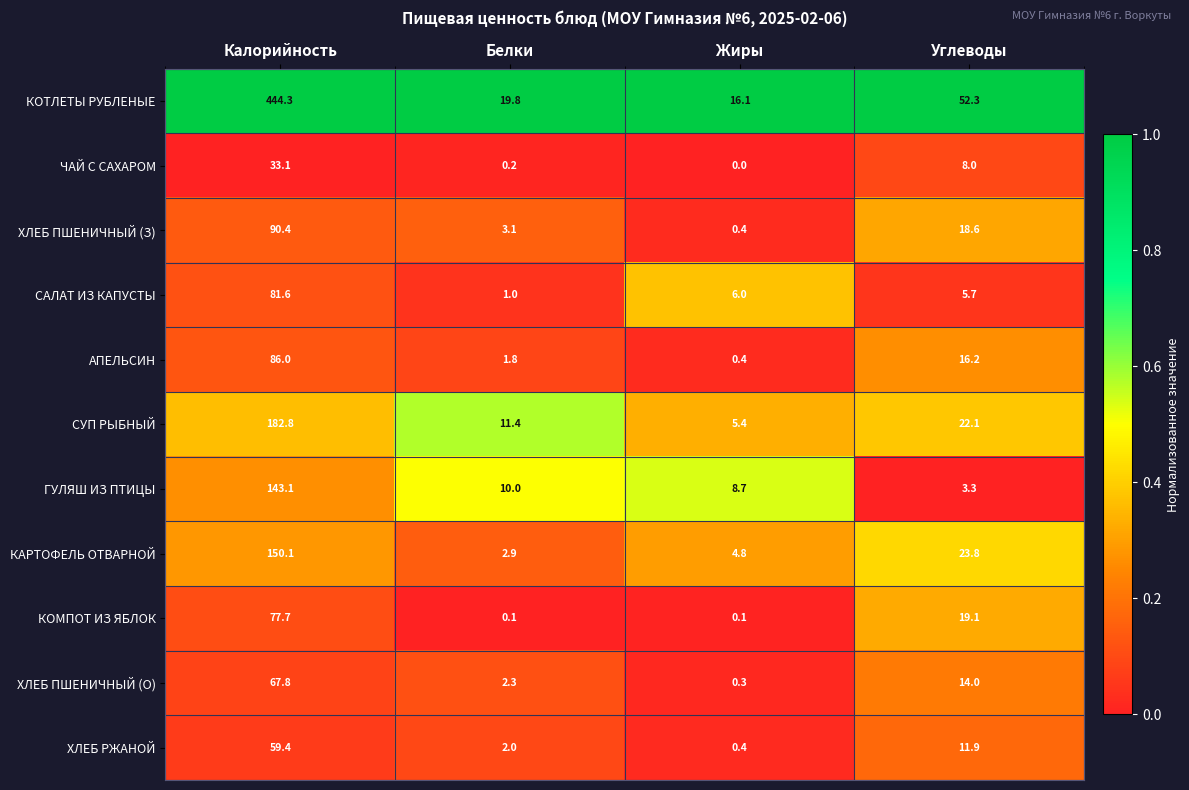

Where is ГУЛЯШ ИЗ ПТИЦЫ nearest to the value 73?

Белки